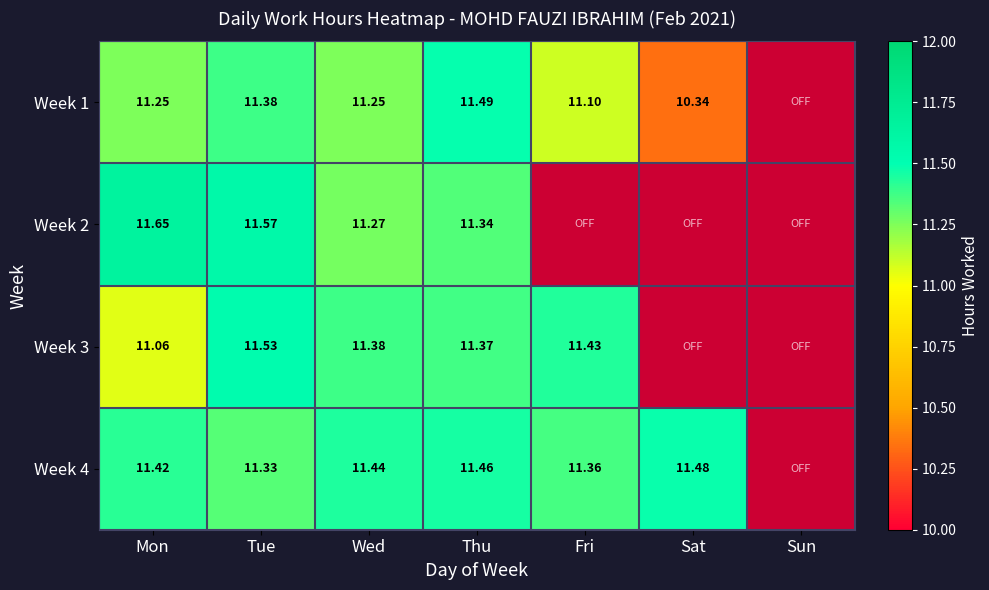

What is the minimum value shown in the chart?

10.3